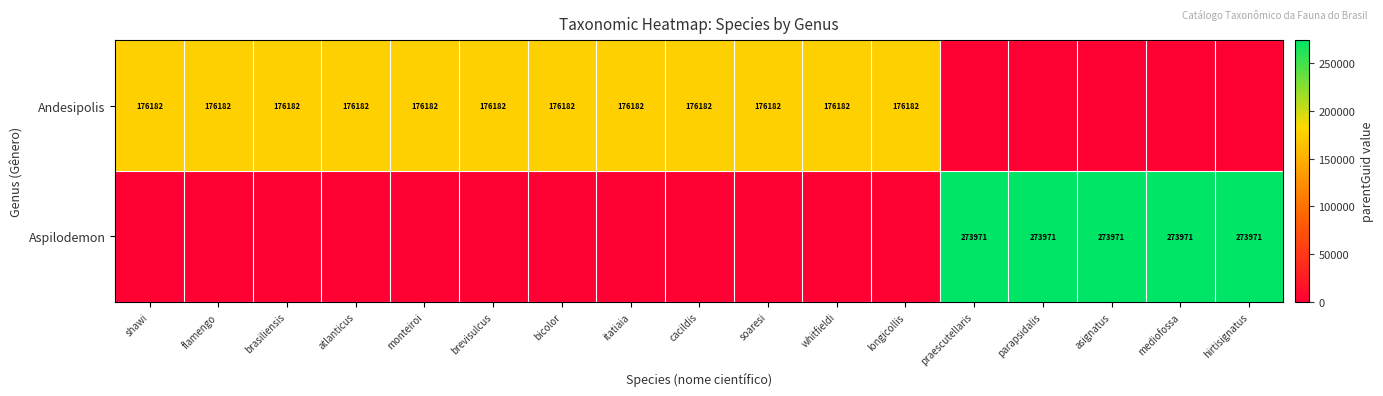

True or false: Andesipolis has a value of 106910 at longicollis.

False